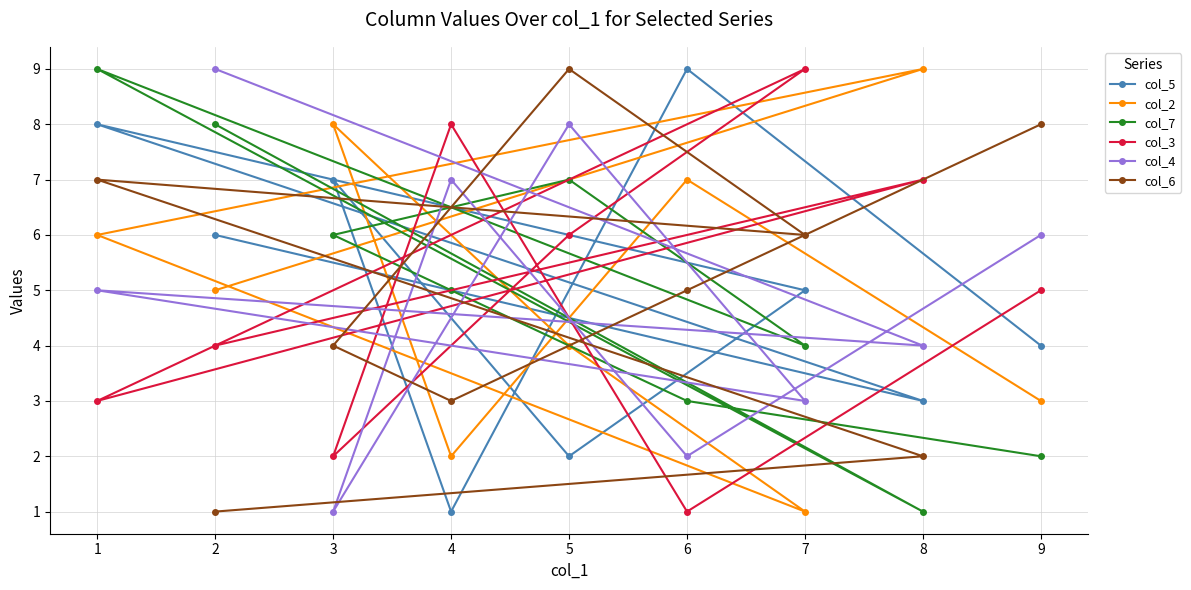

Is this an area chart (filled region under the line)?

No